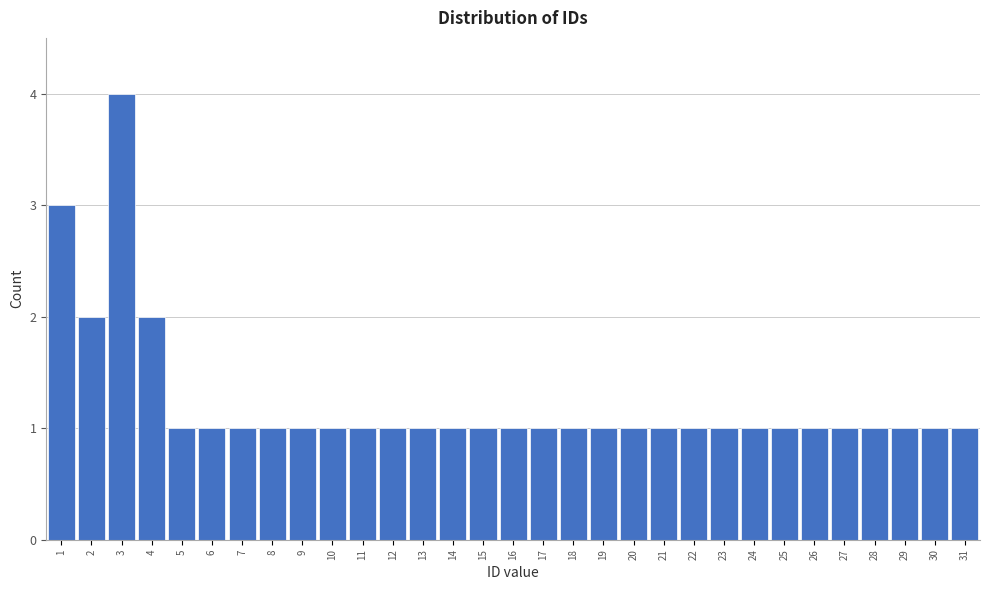

Over which range of the x-axis is the bar tallest?

2.5 to 3.5